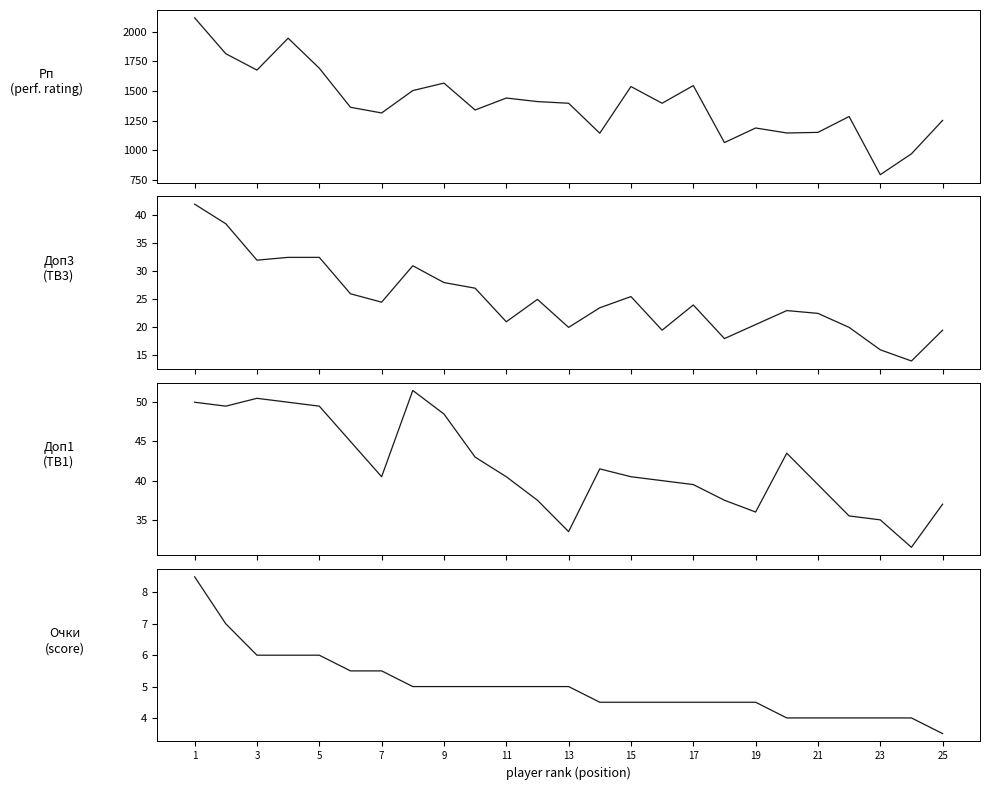

Is it true that Очки equals 7.0 at Zajtzeva?

True